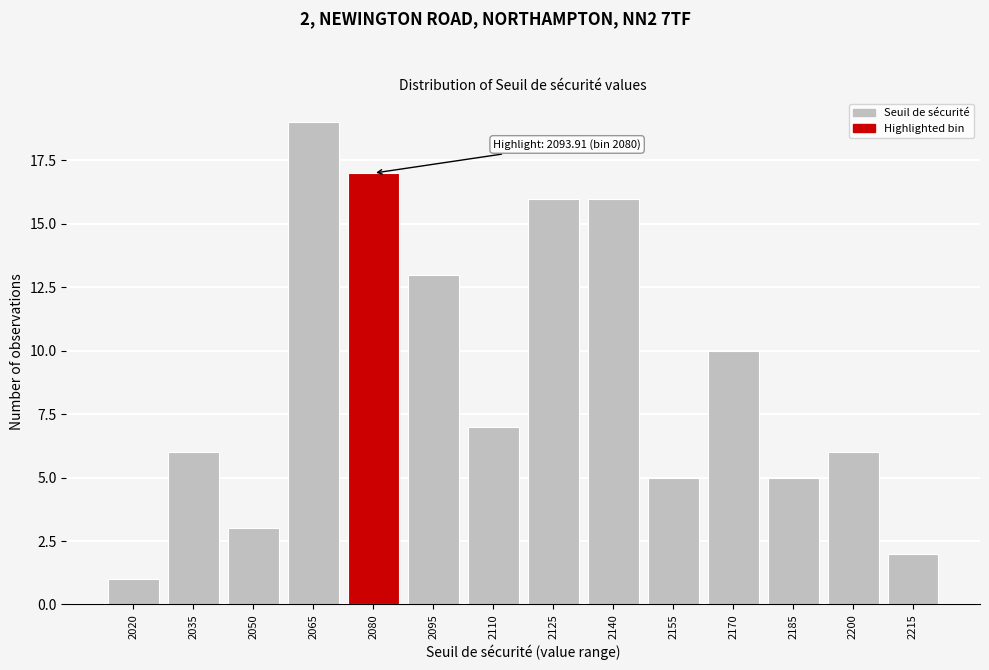

Reading right to left, list all the values displayed in this chart.

2215=2	2200=6	2185=5	2170=10	2155=5	2140=16	2125=16	2110=7	2095=13	2080=17	2065=19	2050=3	2035=6	2020=1